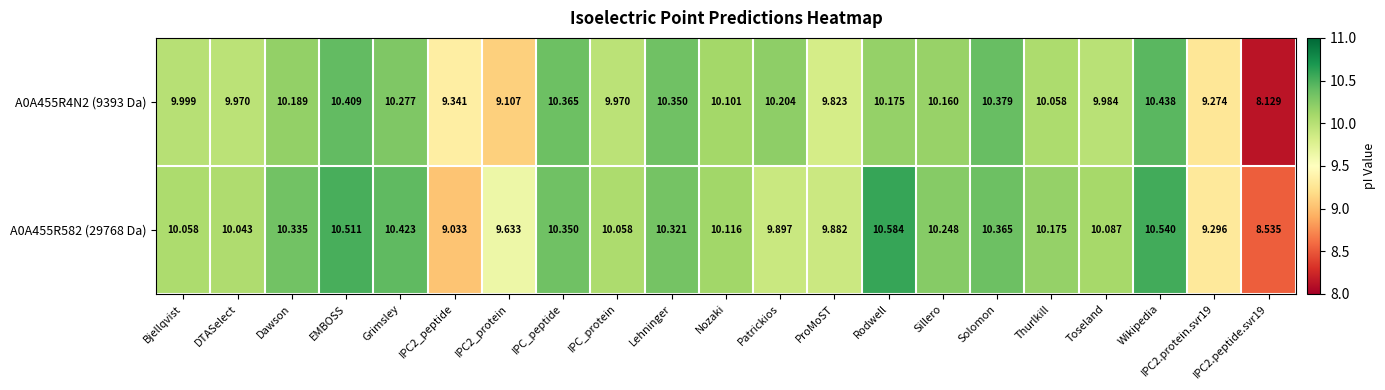

At which label does A0A455R582 (29768 Da) first exceed 10?

Bjellqvist